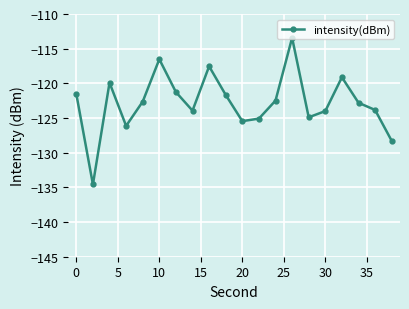

Does the chart have visible grid lines?

Yes